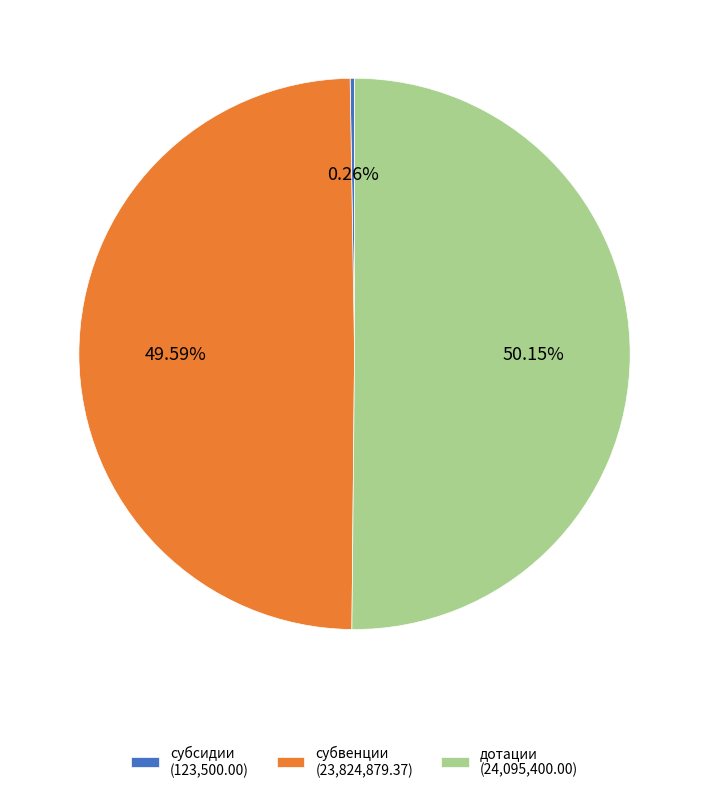

To the nearest percent, what is the difference between the largest and smallest slice percentages?

50%